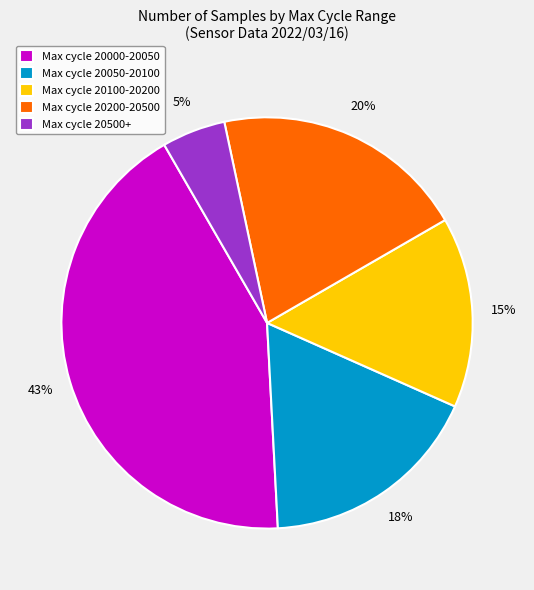

To the nearest percent, what portion does Max cycle 20050-20100 represent?

18%